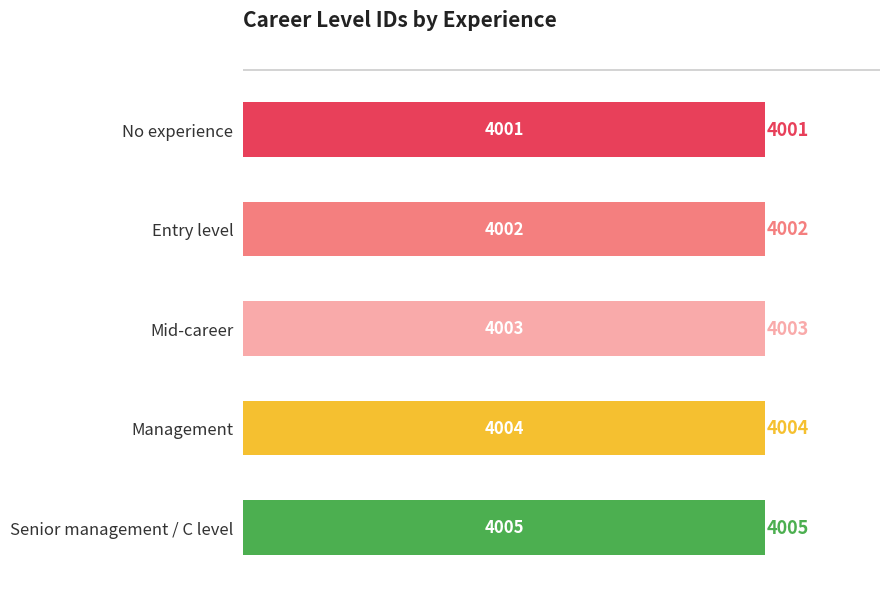

How many data points are less than 4003?

2